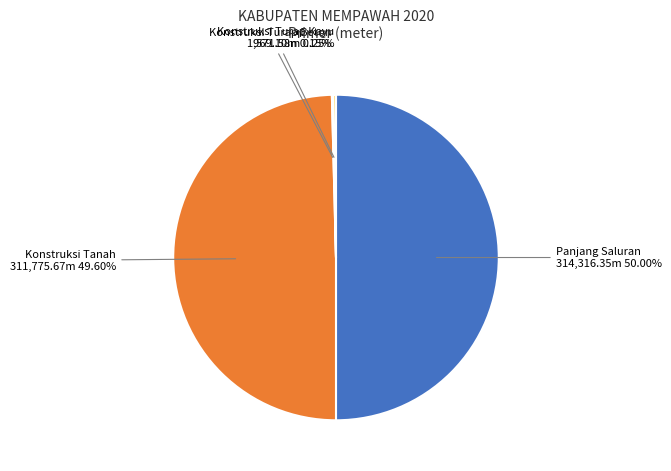

To the nearest percent, what is the difference between the largest and smallest slice percentages?

50%